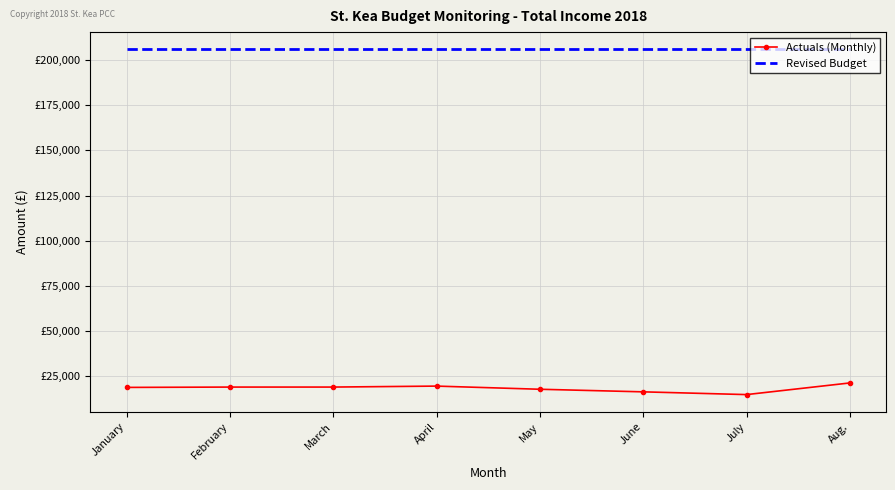

What are all the series names shown in the legend?

Actuals (Monthly), Revised Budget